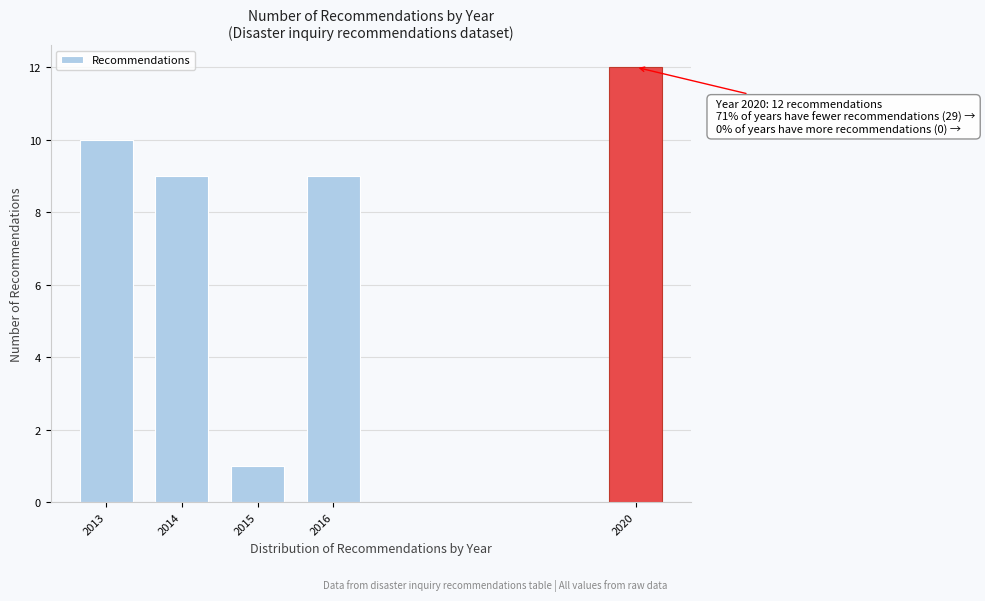

Reading left to right, what are all the values shown in this chart?

2013=10	2014=9	2015=1	2016=9	2020=12